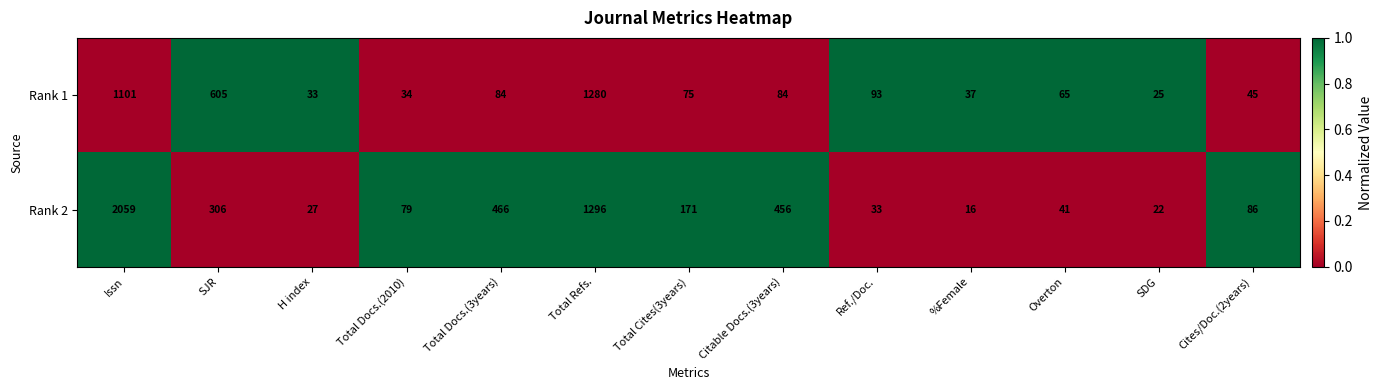

List the series in order of their peak value, lowest first.

Rank 1, Rank 2